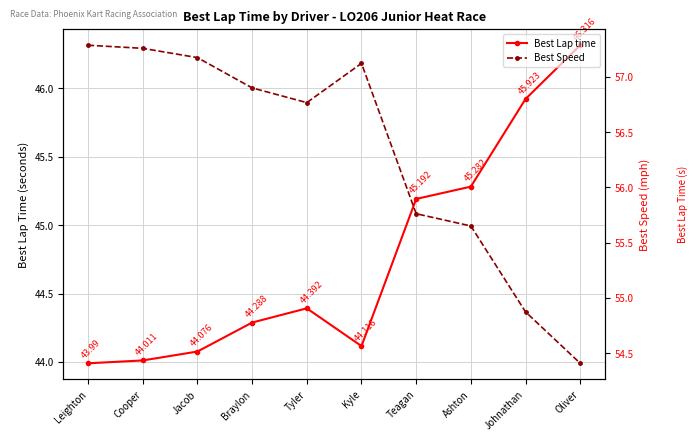

At which label does Best Speed reach its peak?

Leighton